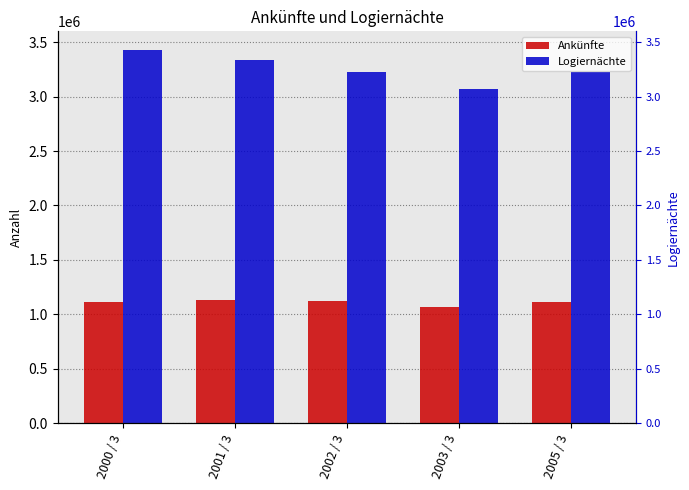

What is the difference between the Ankünfte values at 2002 / 3 and 2005 / 3?

9193